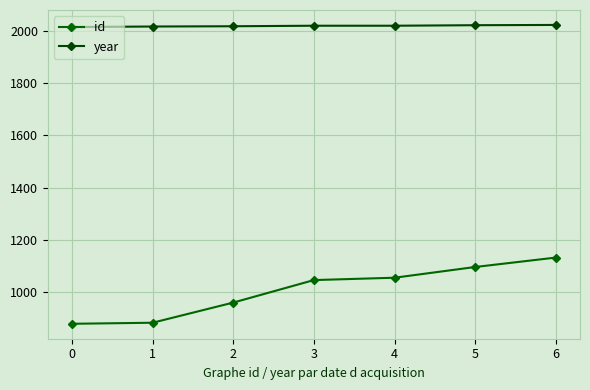

True or false: id and year intersect in this chart.

False